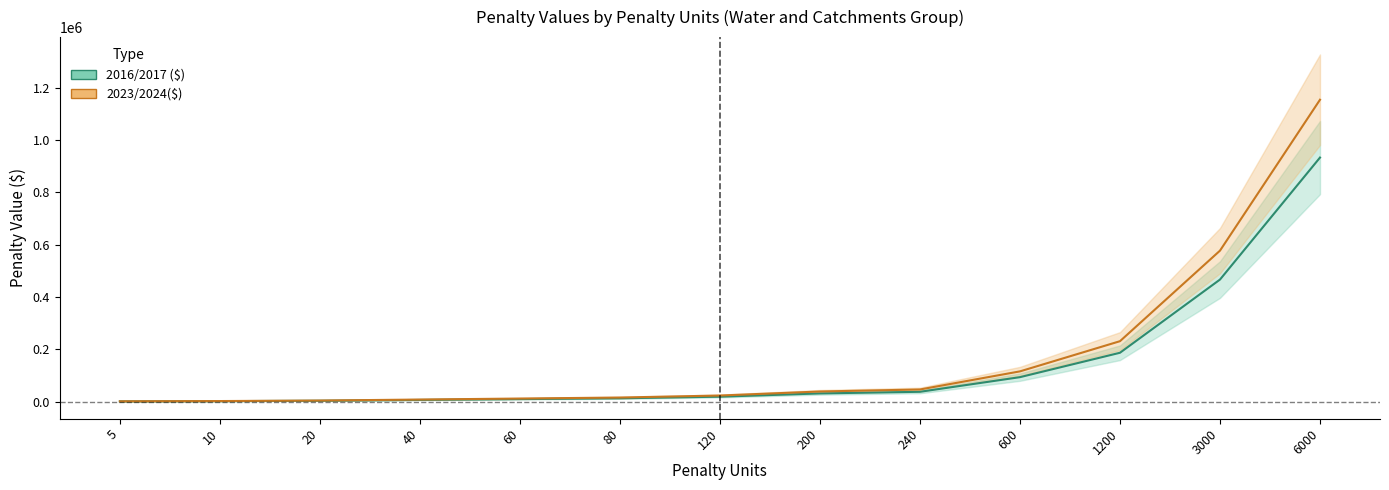

Which series has the largest total across all categories?

2023/2024($)